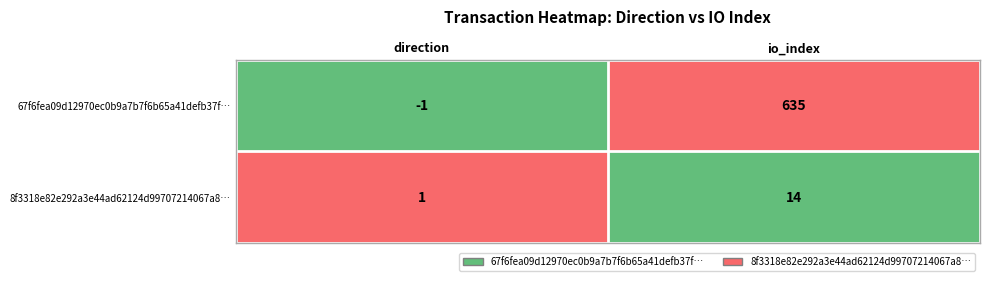

Reading right to left, what are all the values shown in this chart?

67f6fea09d12970ec0b9a7b7f6b65a41defb37f…: io_index=635	direction=-1
8f3318e82e292a3e44ad62124d99707214067a8…: io_index=14	direction=1